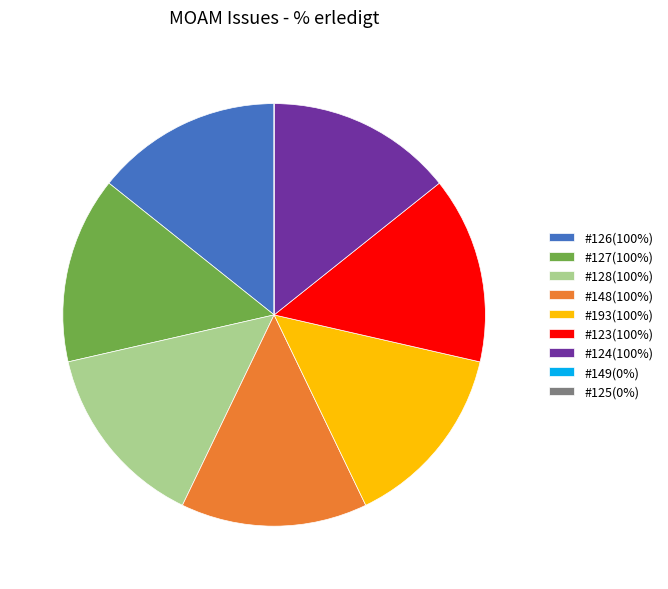

Combined, do #148(100%) and #128(100%) account for over 50%?

No